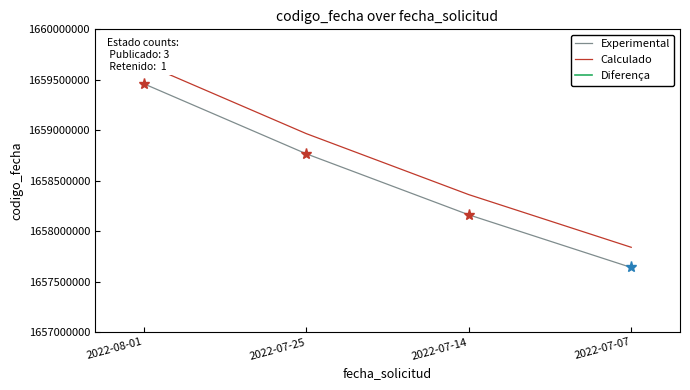

What is the value of the Calculado point at the 4th from the left?

1657840234